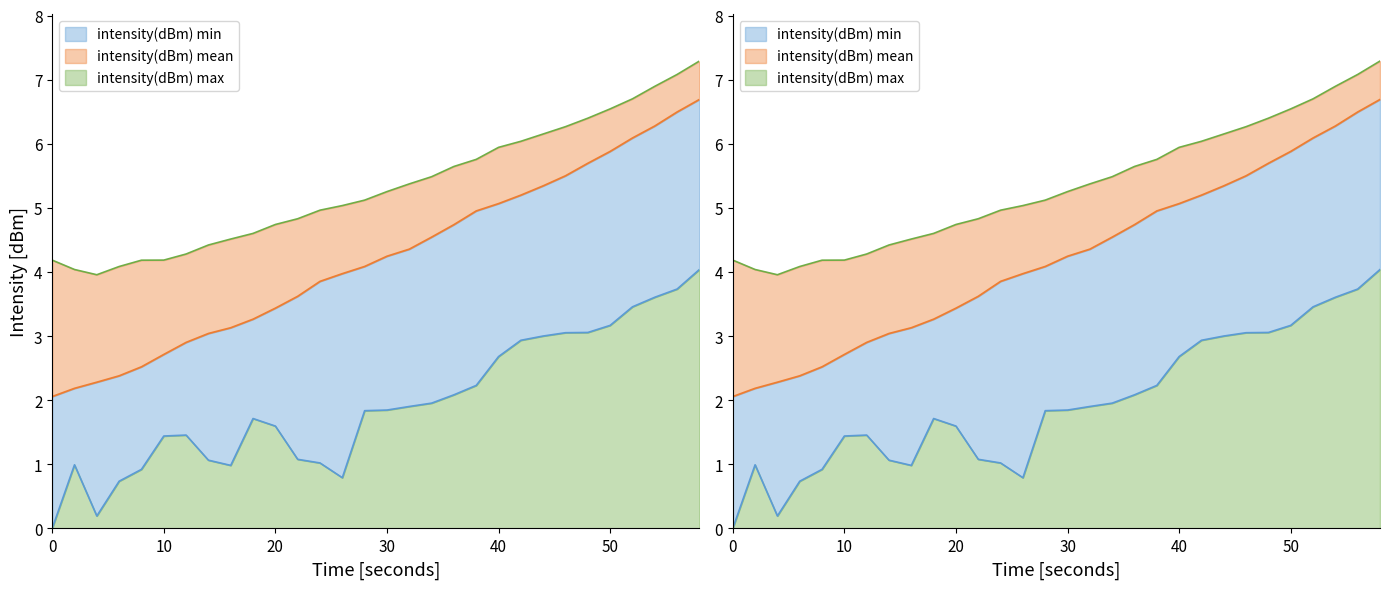

What is the value of the intensity(dBm) min point at the 18th from the left?

2.0